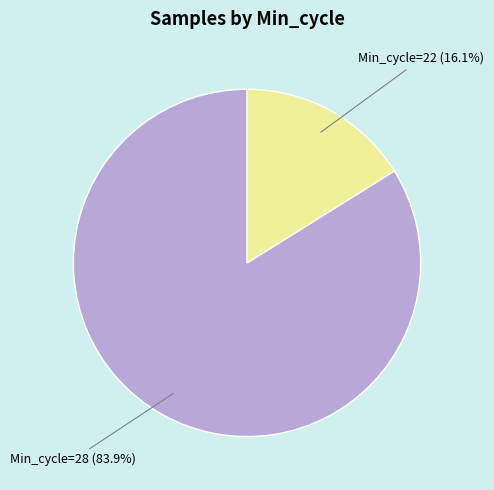

Does any single category account for the majority?

Yes